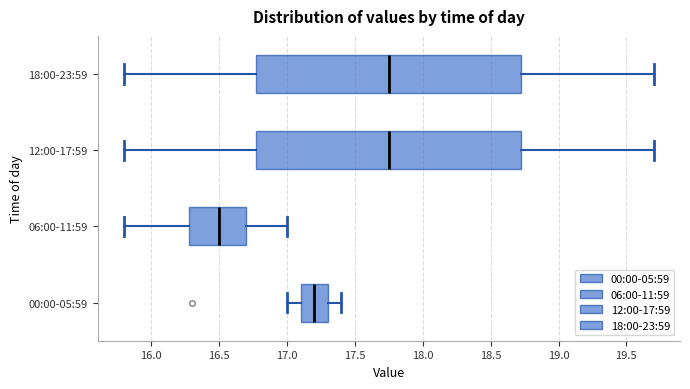

Reading bottom to top, read every box against the x-axis: the position of its median line, the range the box covers, and the ends of its whiskers. The values are not printed on the chart, so give them approximately, as read against the axis.

00:00-05:59: median 17.20, box 17.10 to 17.30, whiskers 17.00 to 17.40
06:00-11:59: median 16.50, box 16.30 to 16.70, whiskers 15.80 to 17.00
12:00-17:59: median 17.75, box 16.80 to 18.75, whiskers 15.80 to 19.70
18:00-23:59: median 17.75, box 16.80 to 18.75, whiskers 15.80 to 19.70